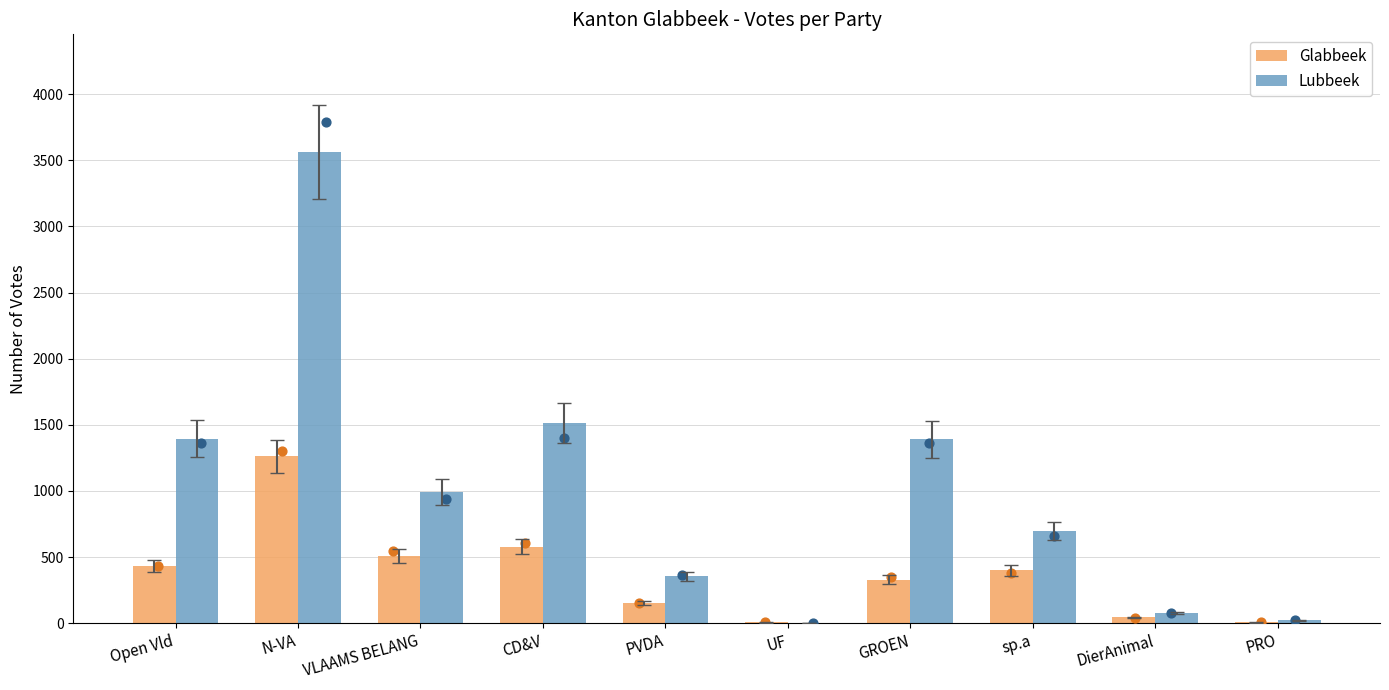

Which series reaches the maximum Y coordinate?

Lubbeek